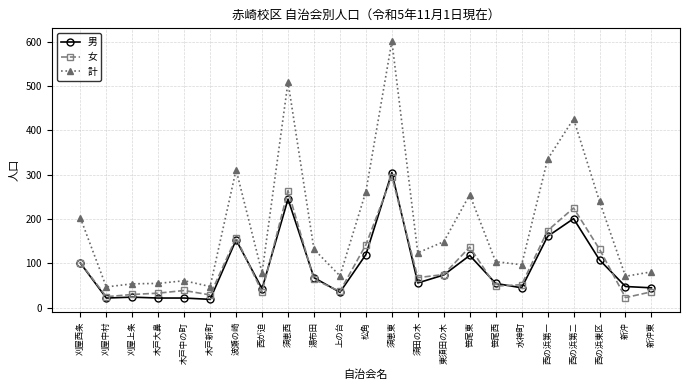

Which series has the widest spread of values?

計